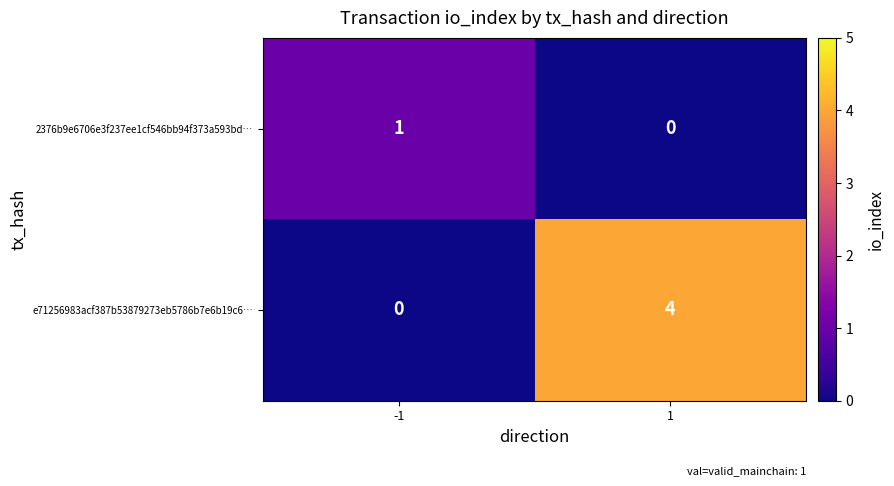

Count the number of data series in this chart.

2